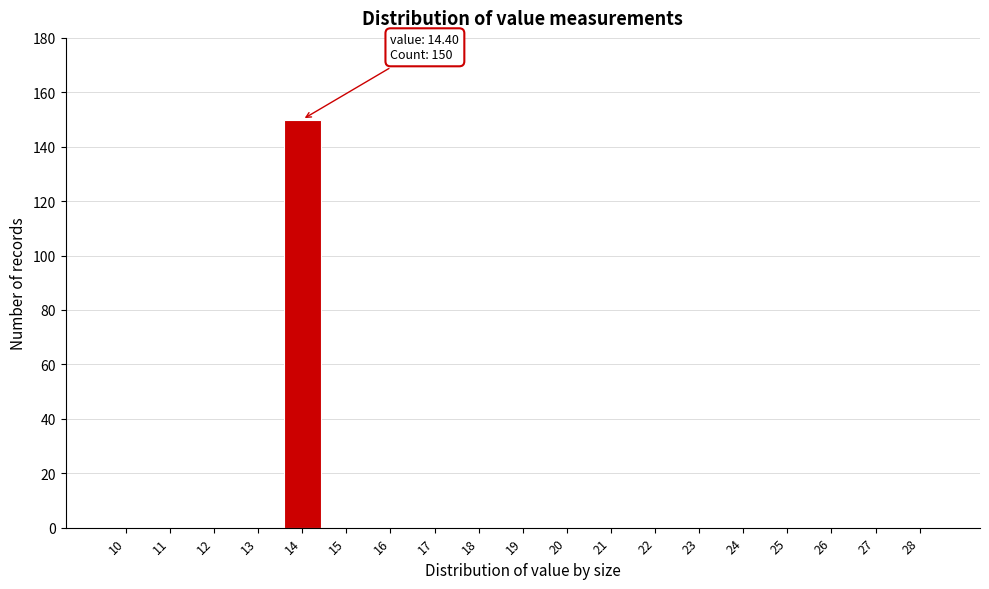

Reading left to right, extract all data points from this chart.

10=0	11=0	12=0	13=0	14=150	15=0	16=0	17=0	18=0	19=0	20=0	21=0	22=0	23=0	24=0	25=0	26=0	27=0	28=0